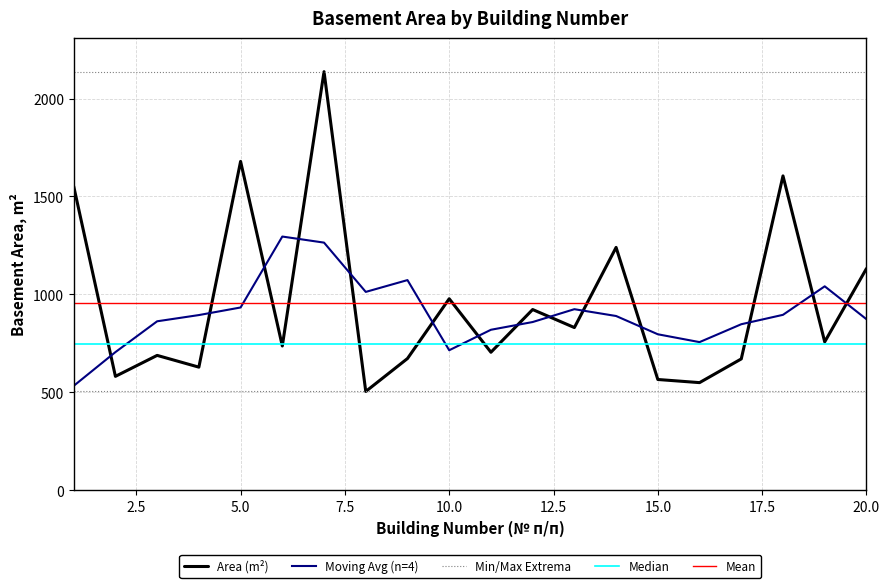

What is the difference between the maximum and minimum values?

1632